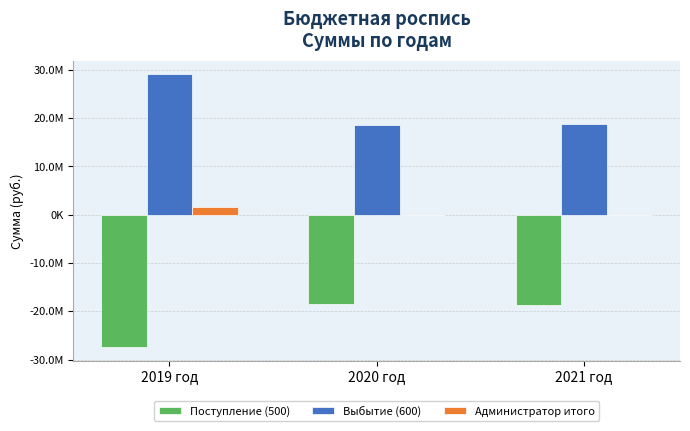

What is the minimum value shown in the chart?

-27396717.9